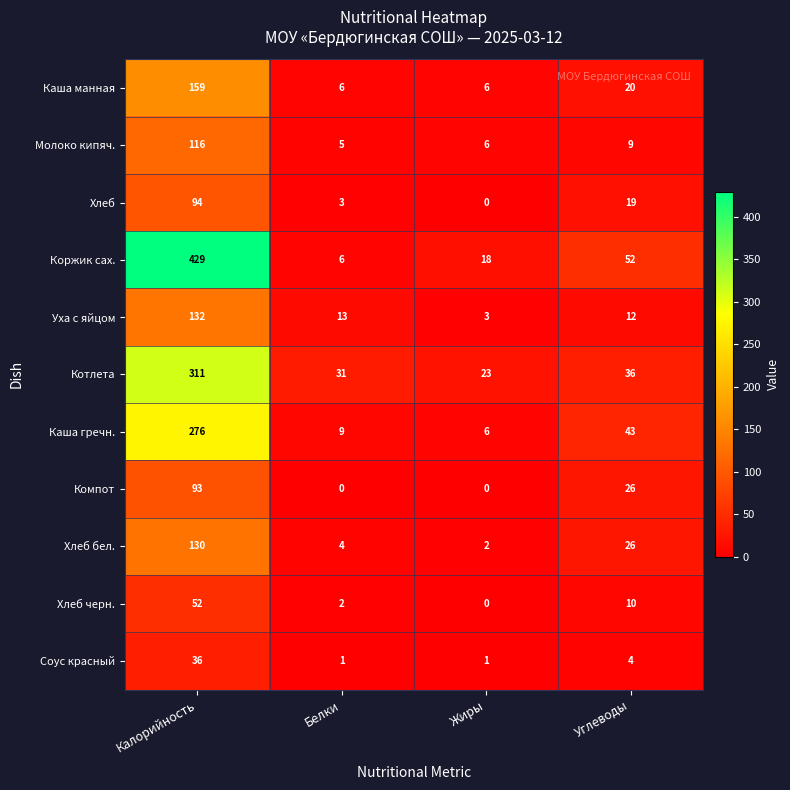

At which label does Котлета reach its peak?

Калорийность